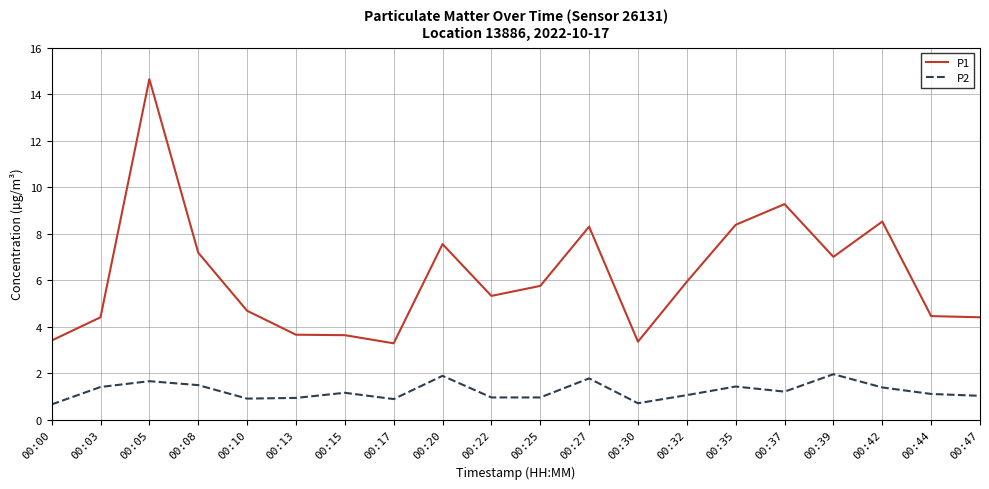

Where is the first local maximum for P1?

00:05